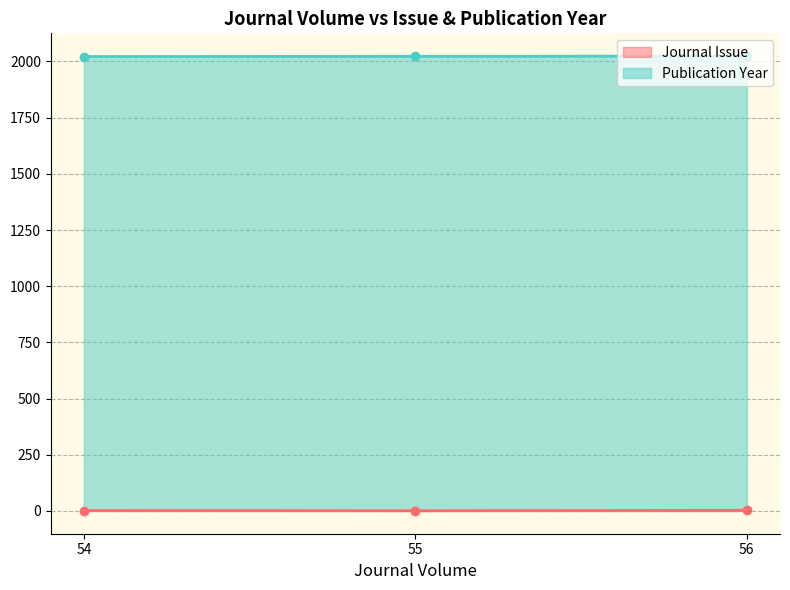

The Journal Issue series shows 3 at 54. True or false?

False